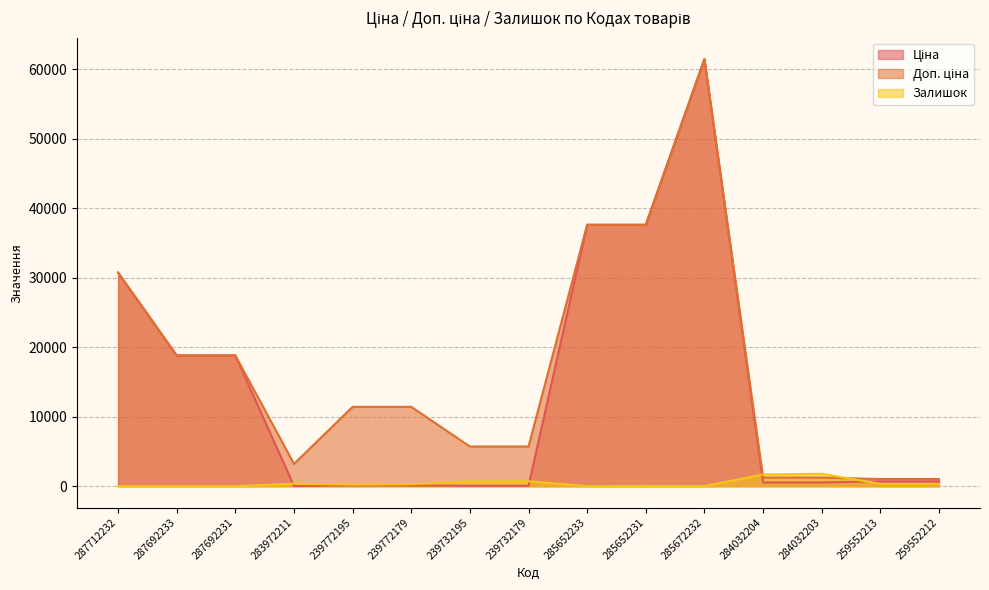

Reading right to left, list all the values displayed in this chart.

Ціна: 693.7	693.7	539.0	539.0	61434.3	37593.6	37593.6	57.0	57.0	114.1	114.1	32.0	18796.8	18796.8	30717.1
Доп. ціна: 1024.6	1024.6	1235.4	1235.4	61434.3	37593.6	37593.6	5705.0	5705.0	11410.0	11410.0	3205.0	18796.8	18796.8	30717.1
Залишок: 334.0	331.0	1786.0	1677.0	16.0	23.0	13.0	702.0	665.0	290.0	218.0	360.0	0.0	0.0	0.0